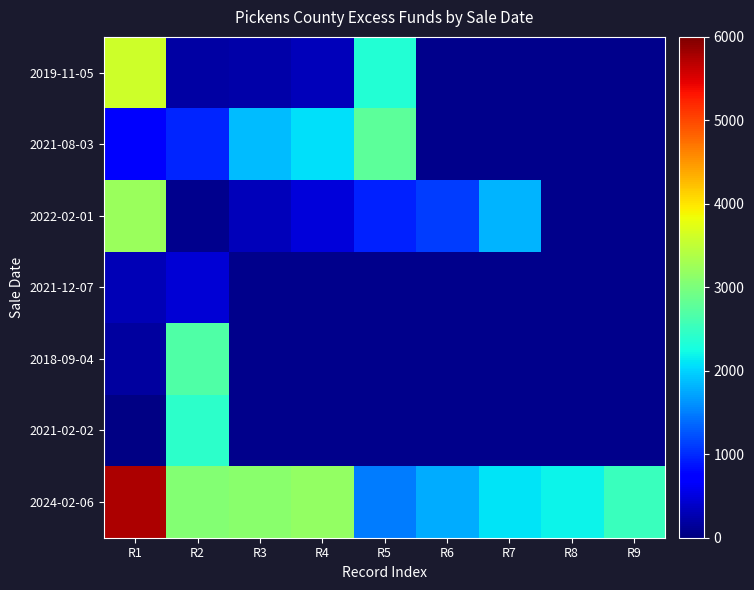

Count the number of categories in the chart.

9